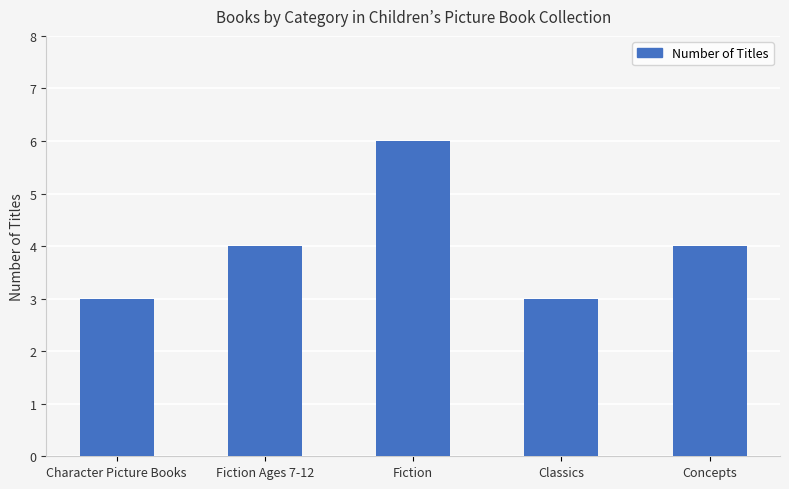

What is the label of the 4th bar from the right?

Fiction Ages 7-12